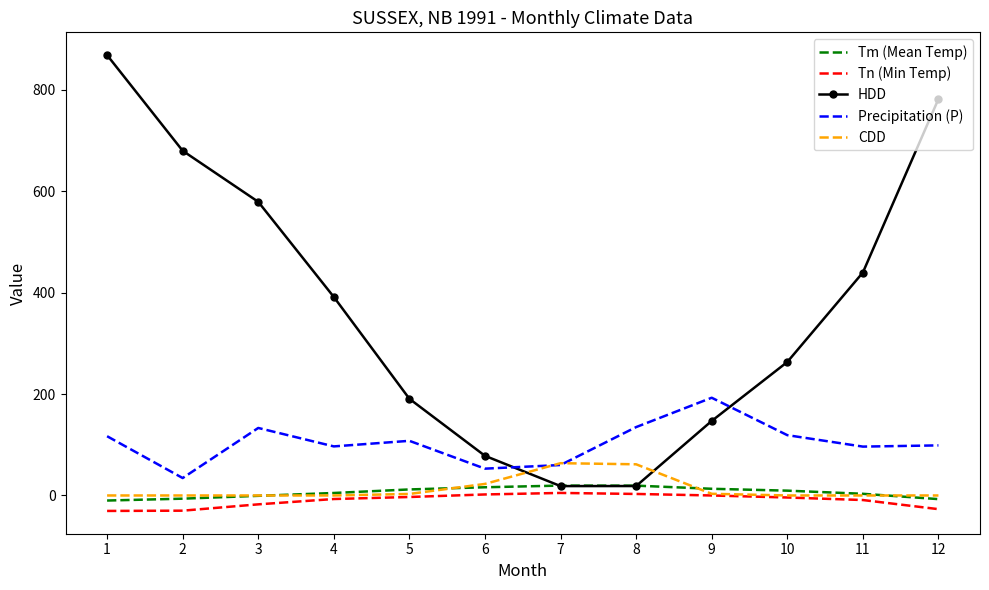

How many intersections are there between Precipitation (P) and CDD?

2